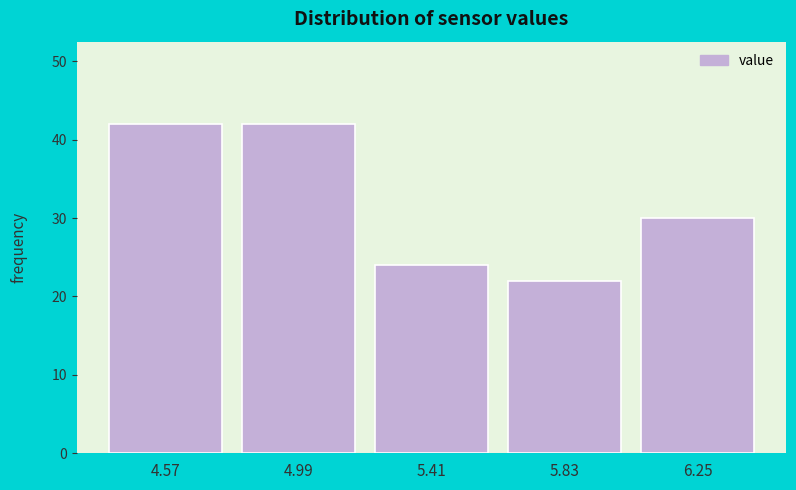

Reading right to left, list all the values displayed in this chart.

6.25=30	5.83=22	5.41=24	4.99=42	4.57=42